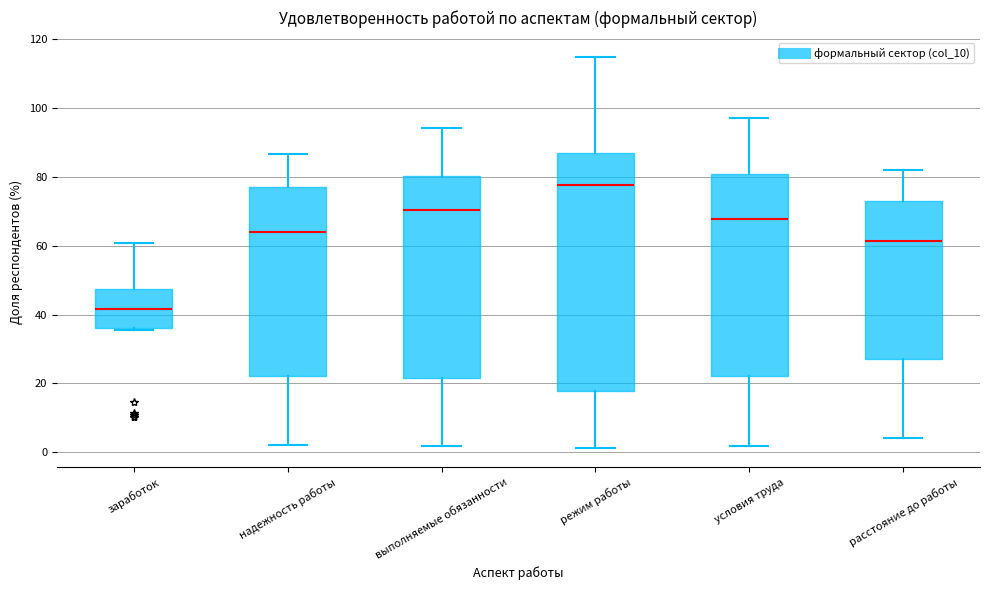

Reading left to right, read every box against the y-axis: the position of its median line, the range the box covers, and the ends of its whiskers. The values are not printed on the chart, so give them approximately, as read against the axis.

заработок: median 42, box 36 to 48, whiskers 36 to 60
надежность работы: median 64, box 22 to 76, whiskers 2 to 86
выполняемые обязанности: median 70, box 22 to 80, whiskers 2 to 94
режим работы: median 78, box 18 to 88, whiskers 2 to 114
условия труда: median 68, box 22 to 80, whiskers 2 to 98
расстояние до работы: median 62, box 28 to 74, whiskers 4 to 82